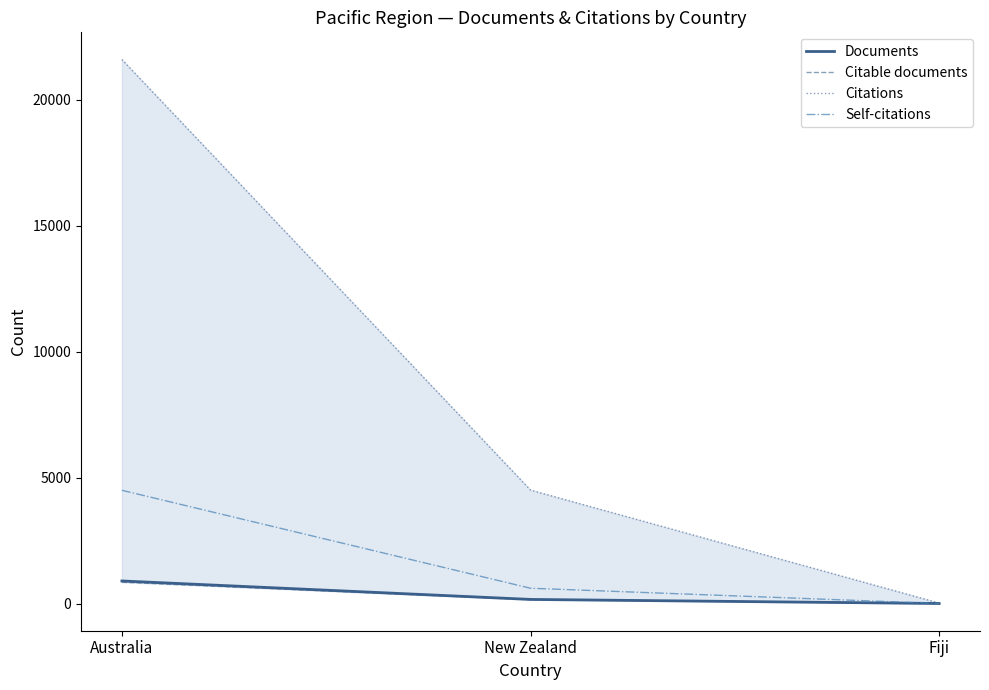

The Citations series shows 4507 at New Zealand. True or false?

True